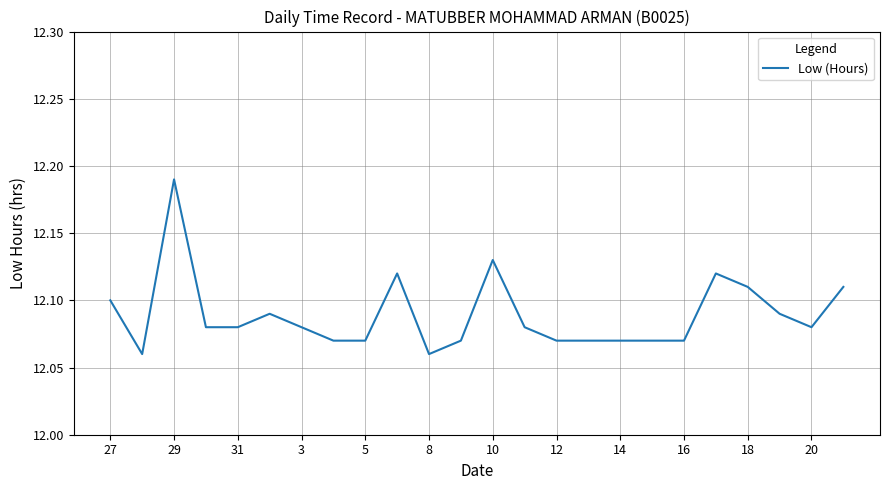

Does the chart have visible grid lines?

Yes